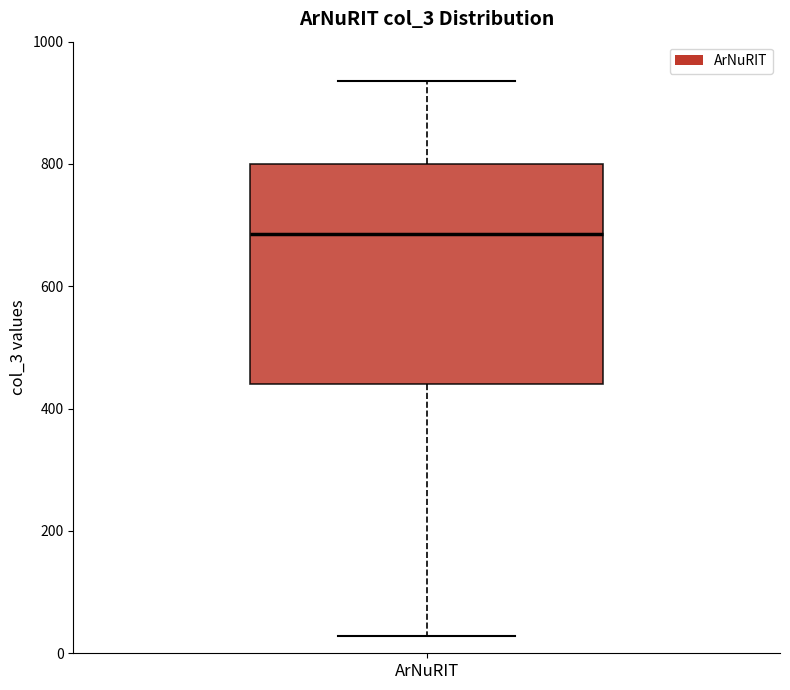

Transcribe this box plot: give where the median line is, the range the box spans, and where the two whiskers end, as read against the y-axis. The values are not printed on the chart, so give them approximately, as read against the axis.

median 680, box 440 to 800, whiskers 20 to 940